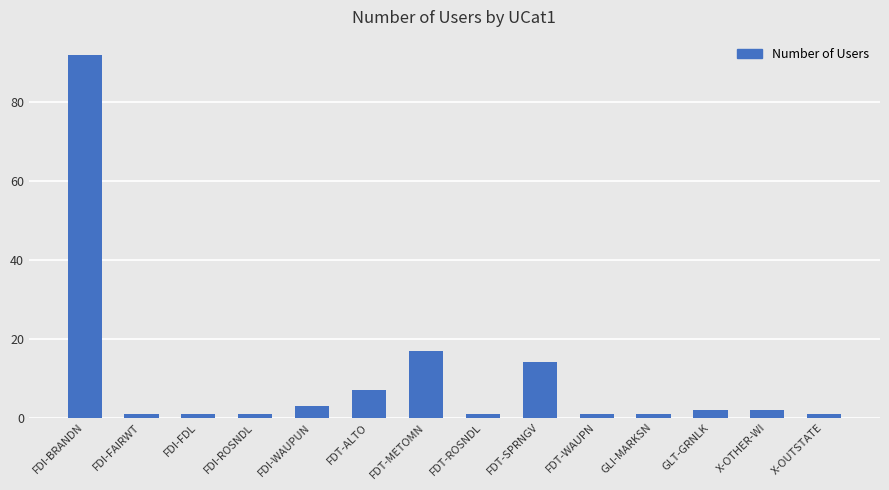

Approximately how many times larger is the value at FDT-WAUPN compared to FDI-FAIRWT?

1.0